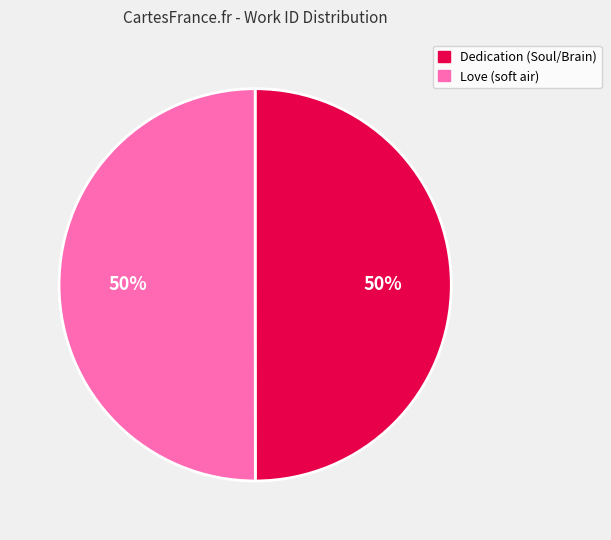

To the nearest percent, what percentage of the pie is Dedication (Soul/Brain)?

50%